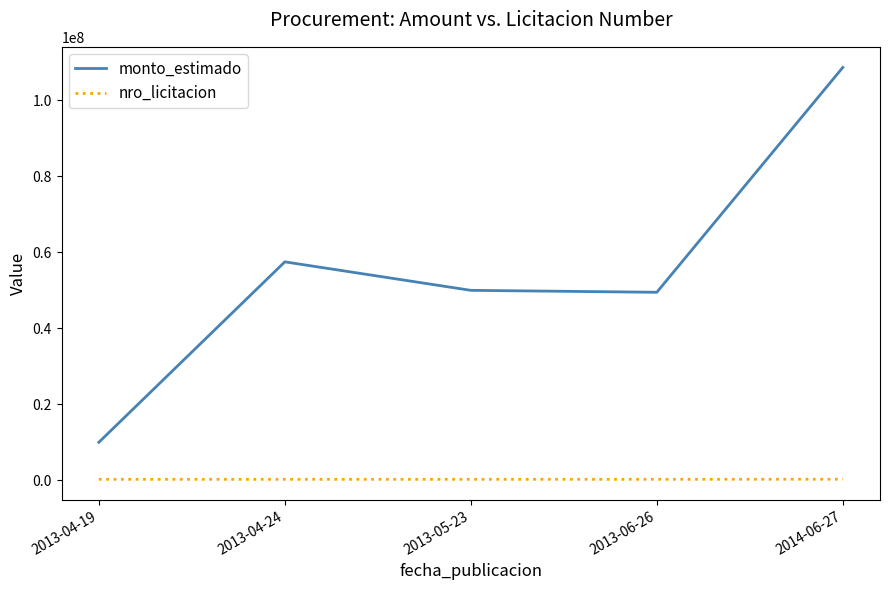

Is it true that nro_licitacion equals 253504 at 2013-04-19?

True